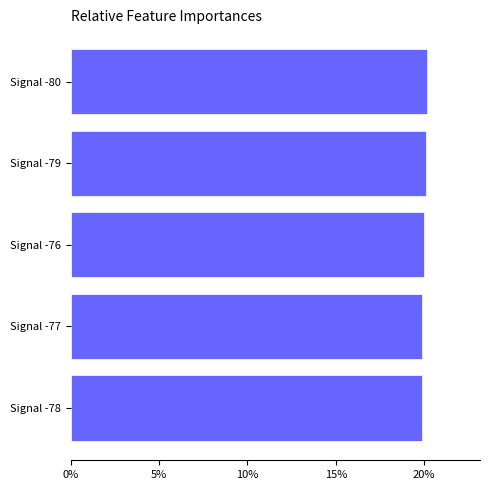

What is the sum of all values?

100.0